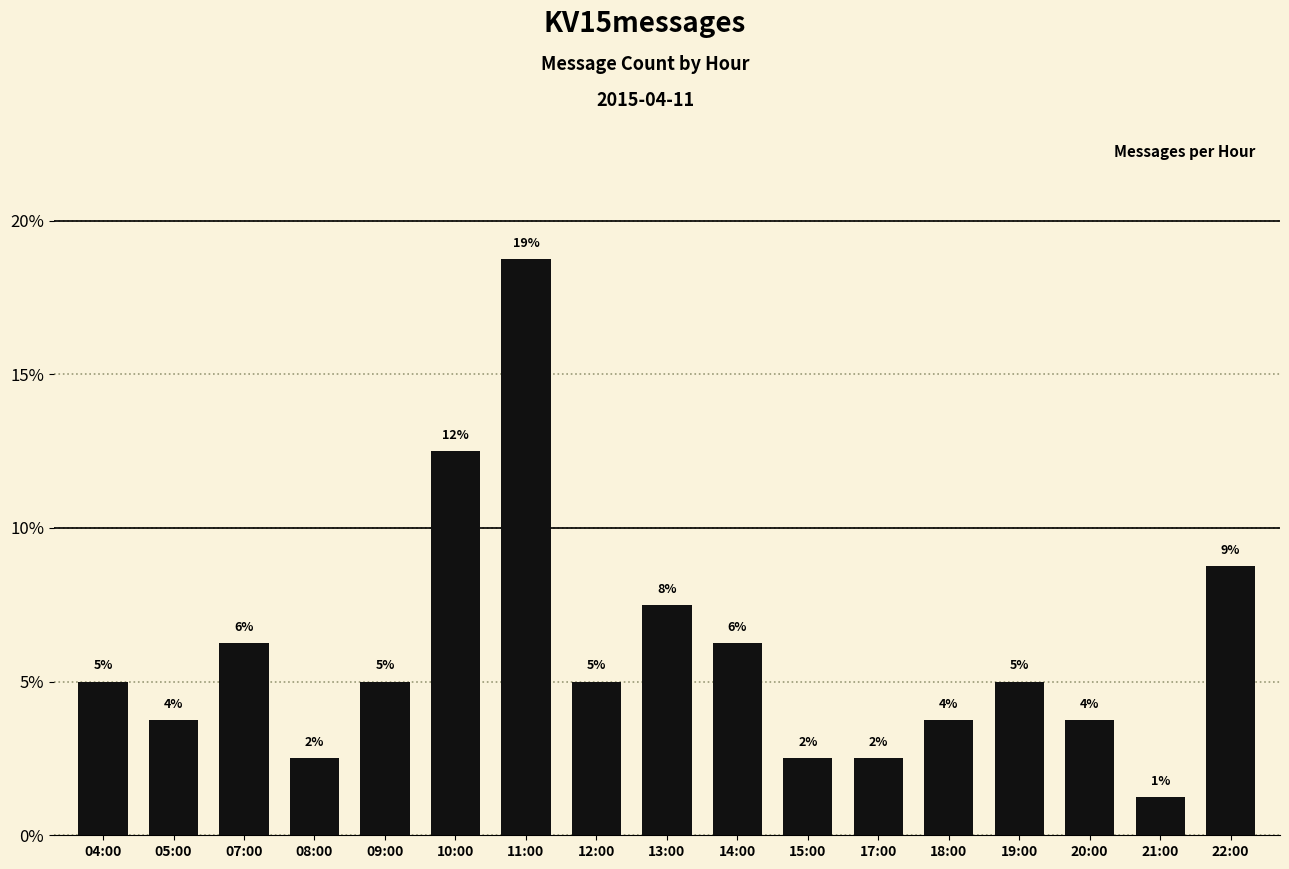

Where is the data nearest to the value 10?

22:00